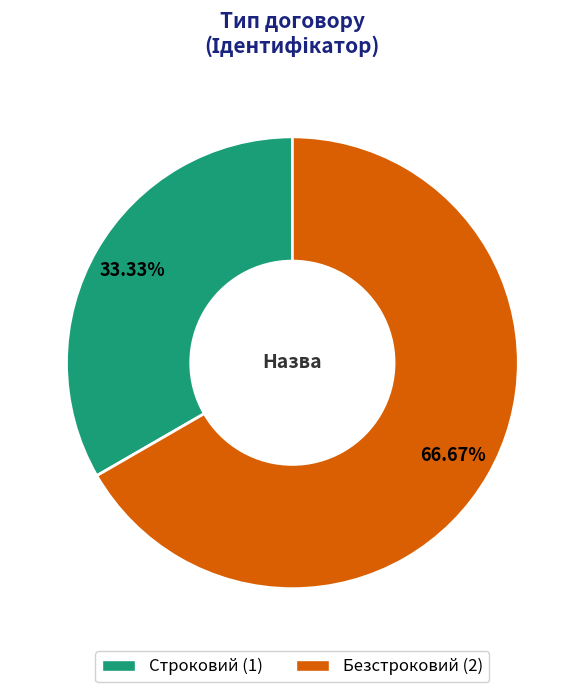

Between Безстроковий and Строковий, which is larger?

Безстроковий